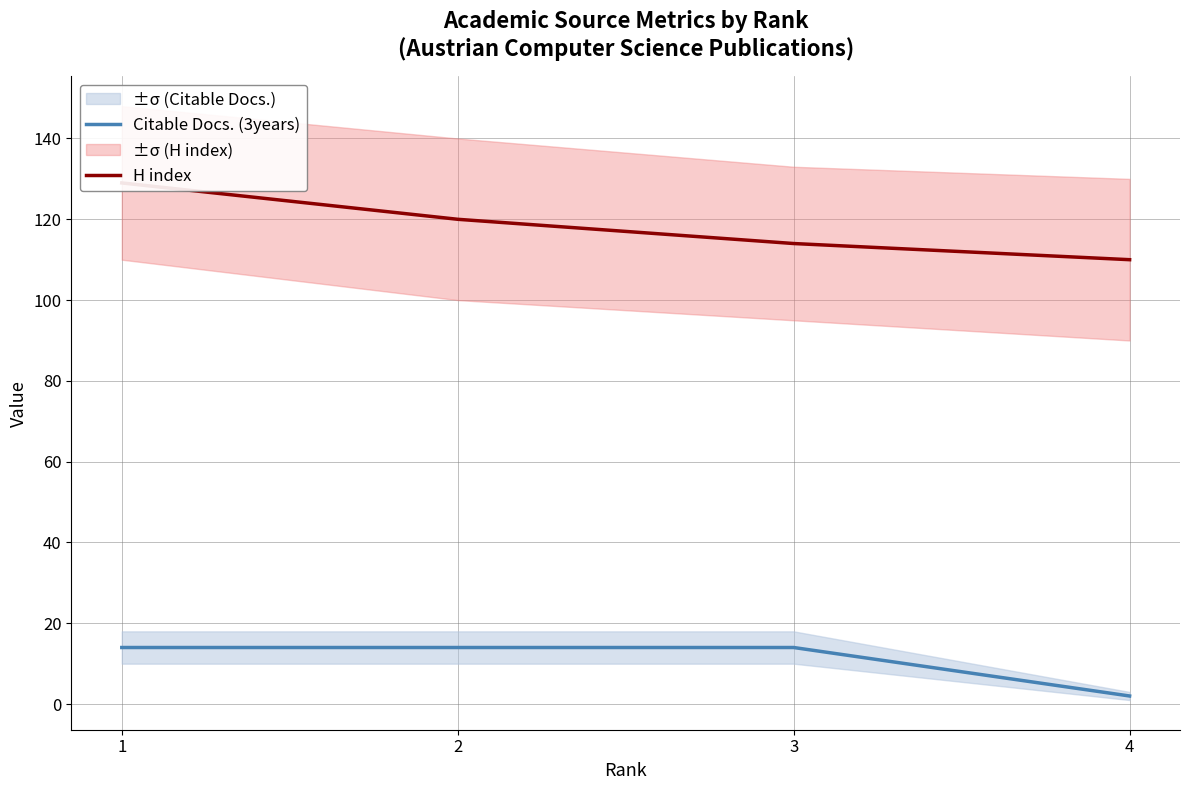

At which category is the sum across all series the highest?

1